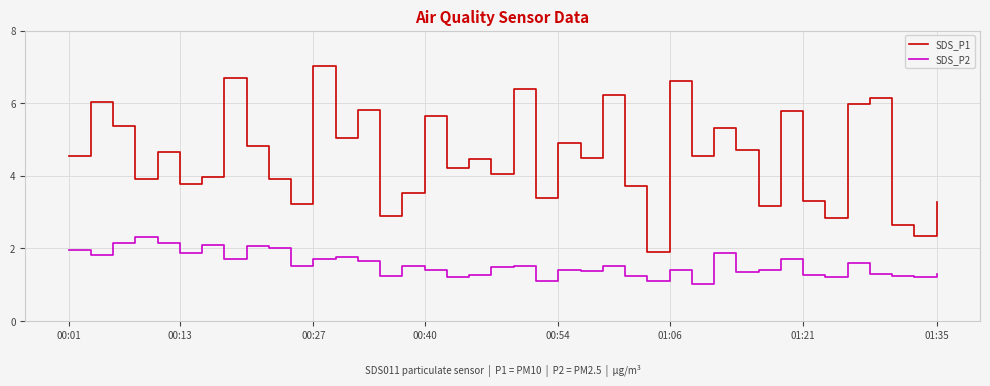

What is the difference between the maximum and minimum values in the SDS_P2 series?

1.3